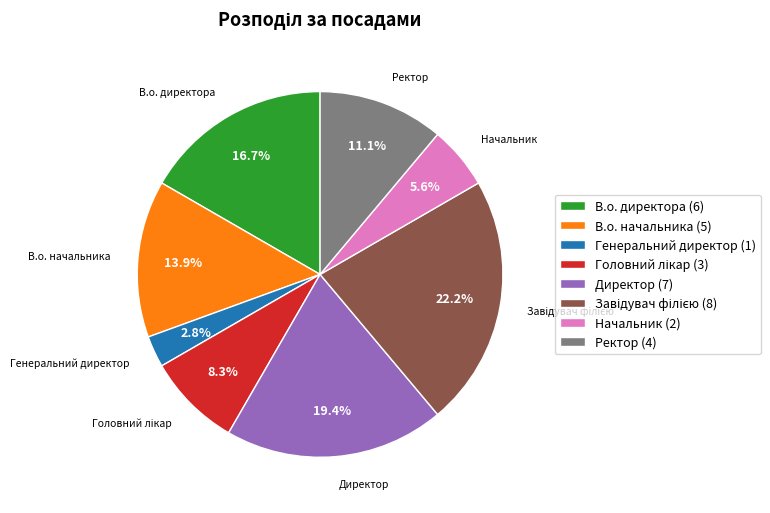

What is the total percentage of Ректор and В.о. директора?

27.8%